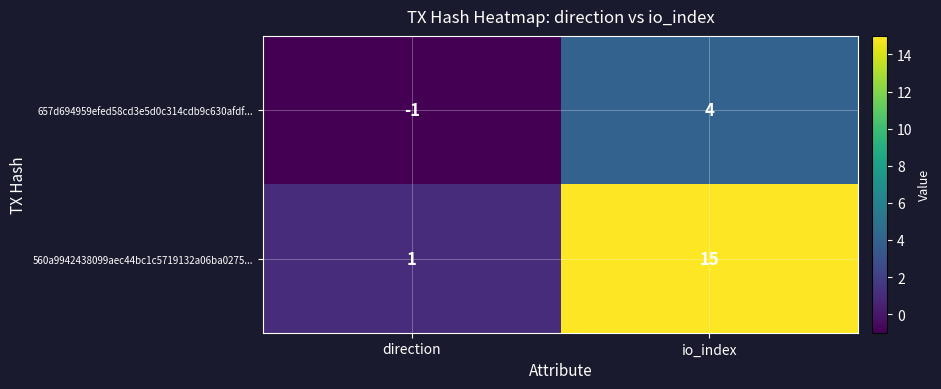

How many data points does each series have?

2